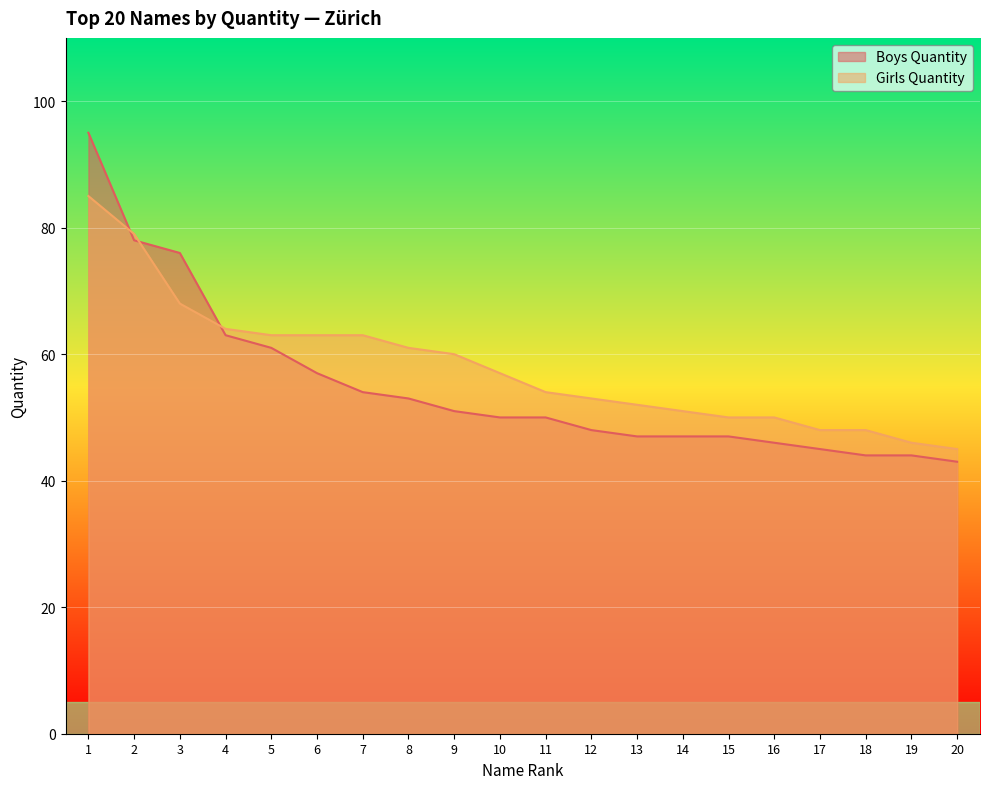

What is the highest value of the Boys Quantity series?

95